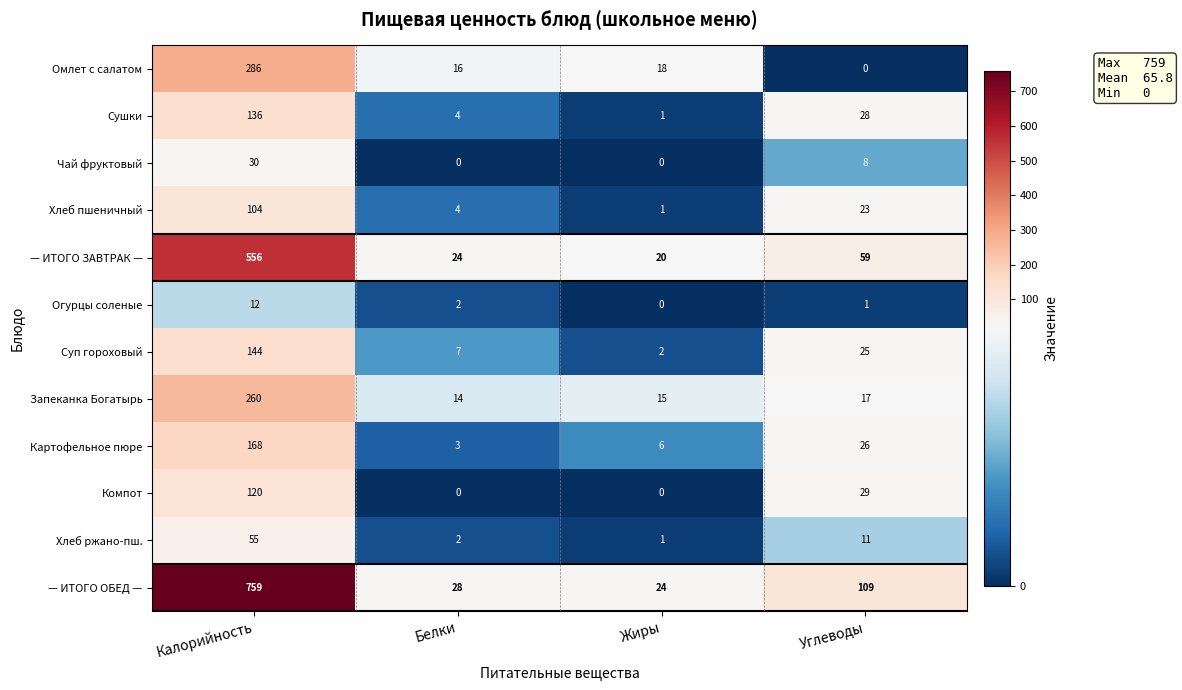

Rank the series by their maximum value, from lowest to highest.

Огурцы соленые, Чай фруктовый, Хлеб ржано-пш., Хлеб пшеничный, Компот, Сушки, Суп гороховый, Картофельное пюре, Запеканка Богатырь, Омлет с салатом, — ИТОГО ЗАВТРАК —, — ИТОГО ОБЕД —